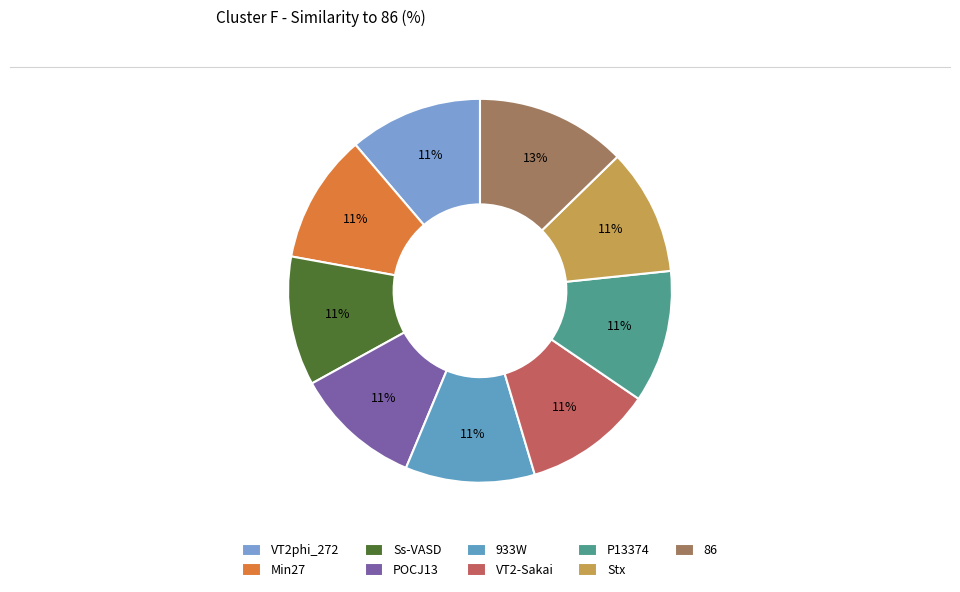

What percentage do 86 and Min27 together represent?

23.6%